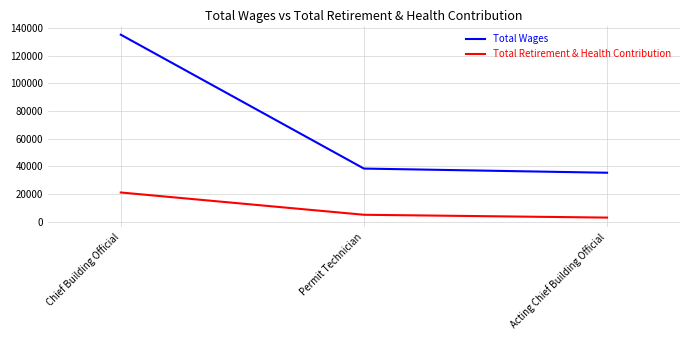

At which label is Total Retirement & Health Contribution closest to 12146?

Permit Technician